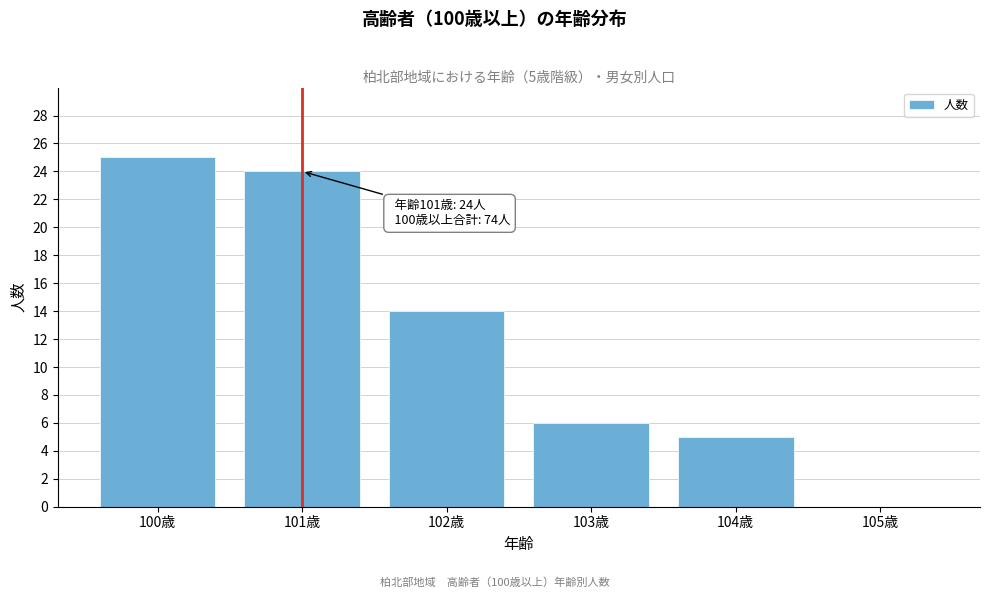

Reading left to right, what are all the values shown in this chart?

100歳=25	101歳=24	102歳=14	103歳=6	104歳=5	105歳=0